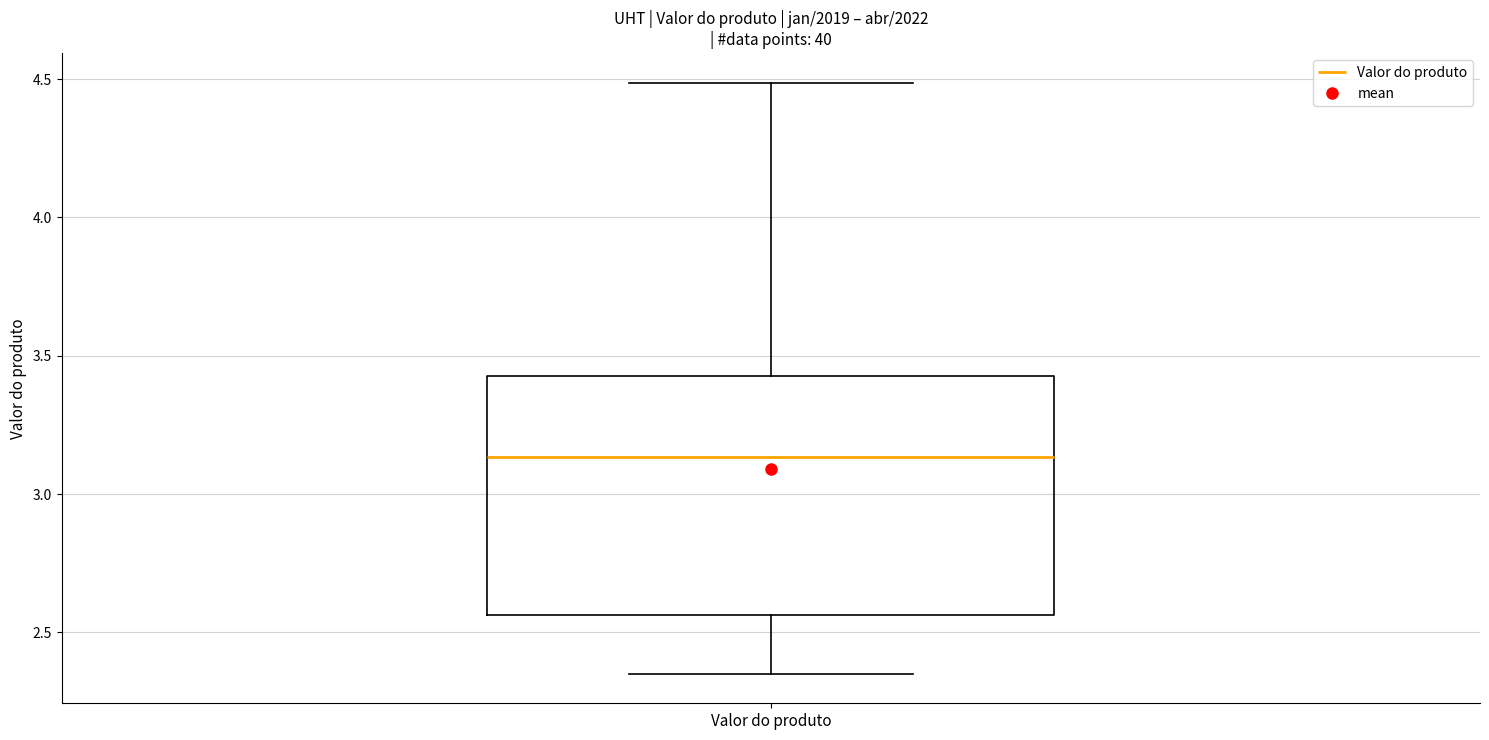

Transcribe this box plot: give where the median line is, the range the box spans, and where the two whiskers end, as read against the y-axis. The values are not printed on the chart, so give them approximately, as read against the axis.

median 3.15, box 2.55 to 3.45, whiskers 2.35 to 4.50